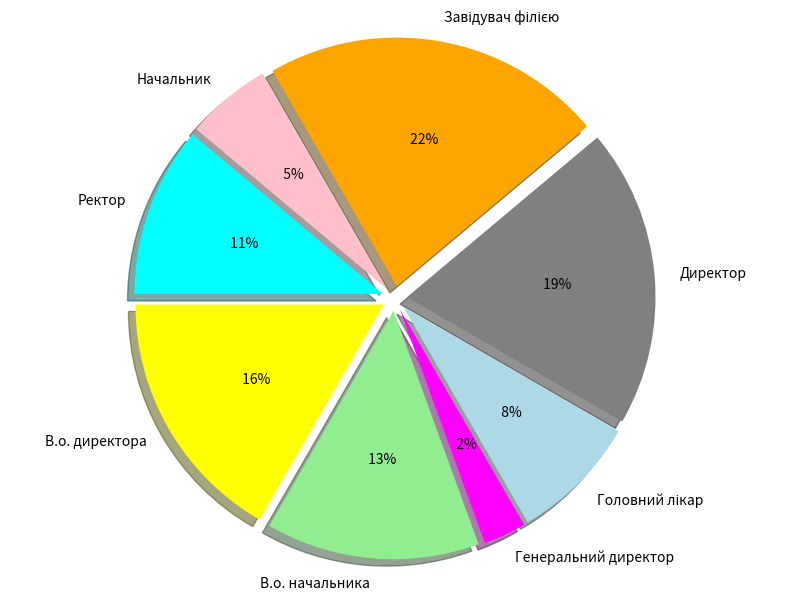

Rank the categories by value from highest to lowest.

Завідувач філією, Директор, В.о. директора, В.о. начальника, Ректор, Головний лікар, Начальник, Генеральний директор